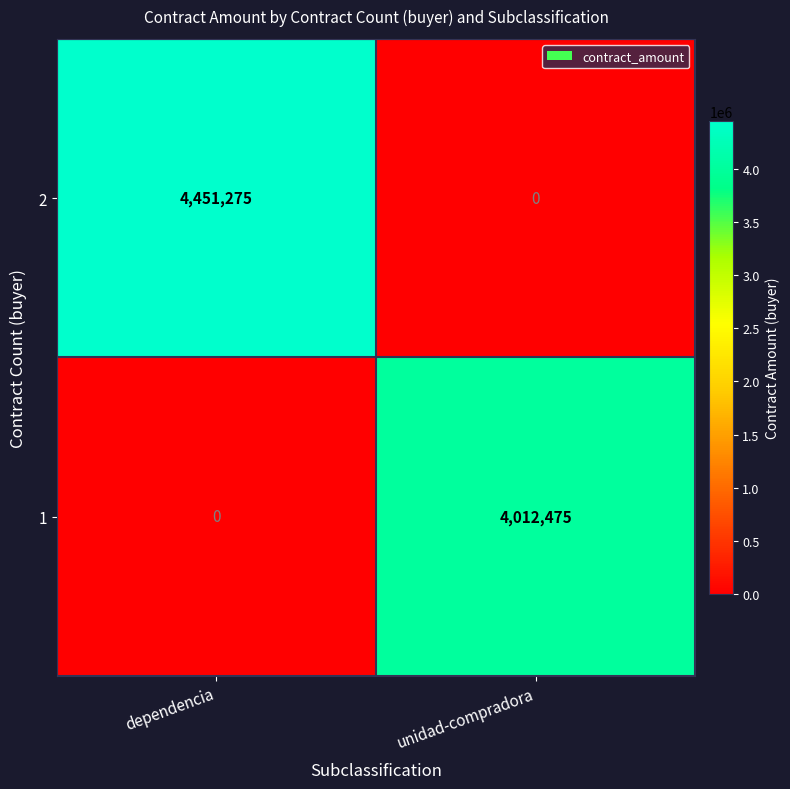

The value of 2 at unidad-compradora is 0. True or false?

True